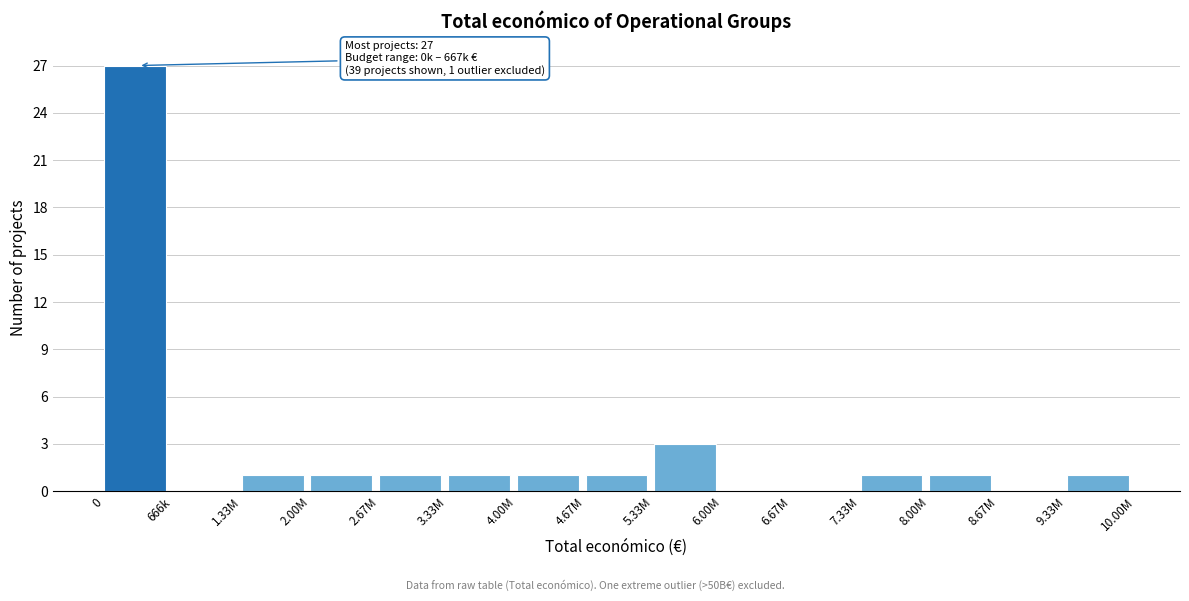

Reading left to right, list all the values displayed in this chart.

0=27	666k=0	1.33M=1	2.00M=1	2.67M=1	3.33M=1	4.00M=1	4.67M=1	5.33M=3	6.00M=0	6.67M=0	7.33M=1	8.00M=1	8.67M=0	9.33M=1